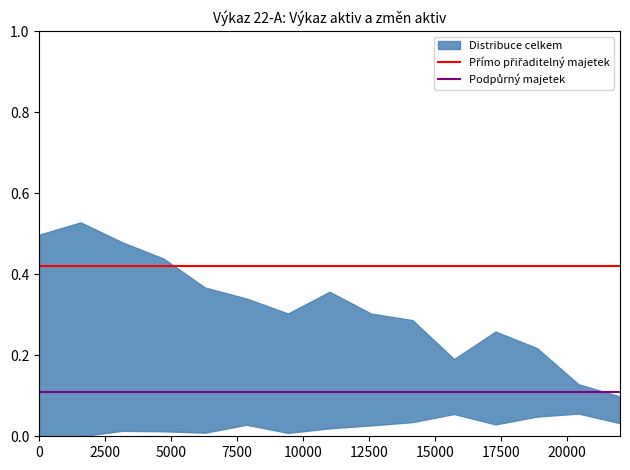

What is the average value of the Podpůrný majetek series?

0.1